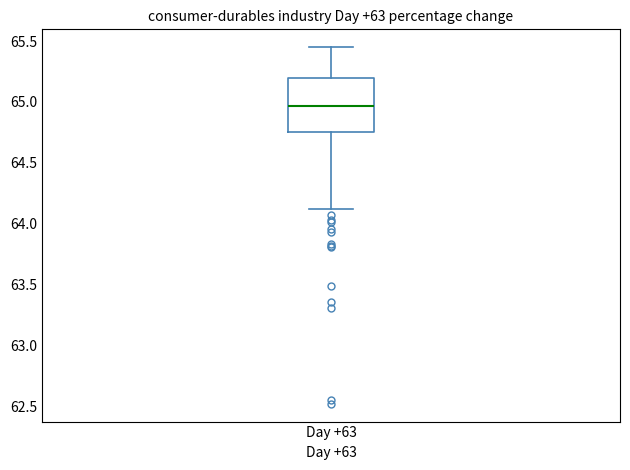

Where is the upper edge of the box for Day +63 on the y-axis? The values are not printed on the chart, so give them approximately, as read against the axis.

65.20